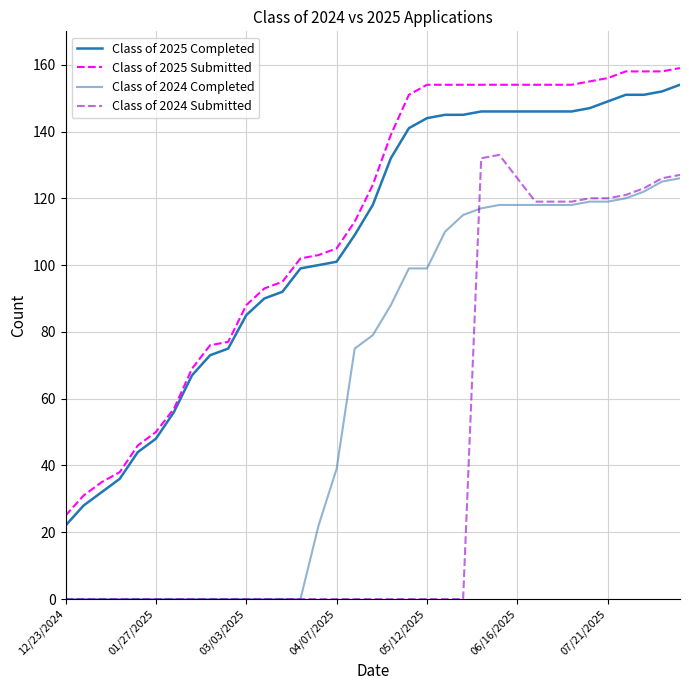

What is the maximum value shown in the chart?

159